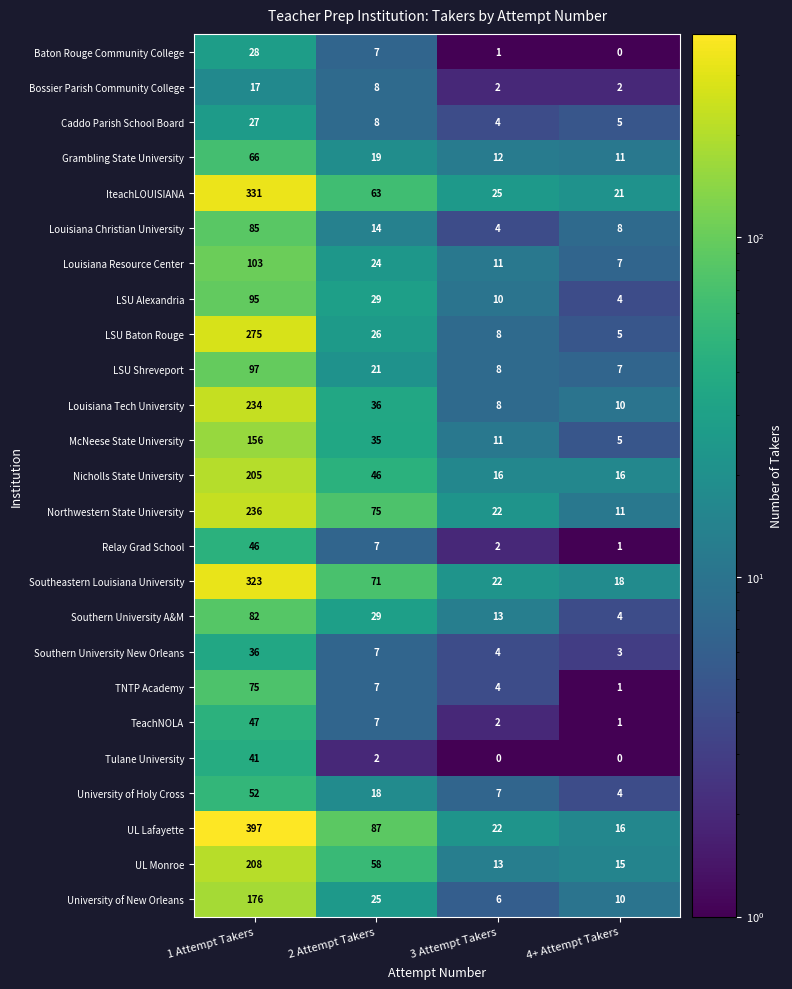

The value of Southern University A&M at 4+ Attempt Takers is 4. True or false?

True